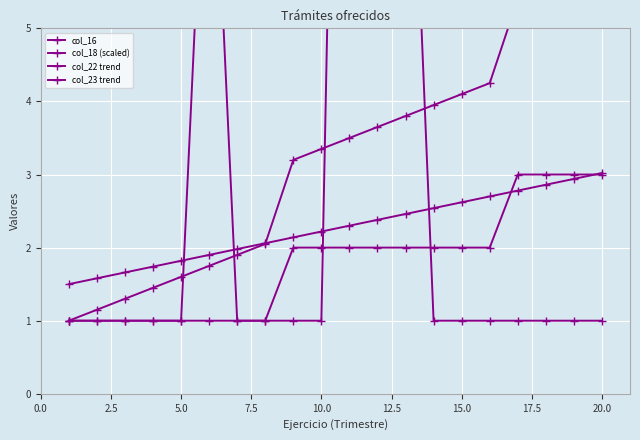

Which series has the largest total across all categories?

col_18 (scaled)